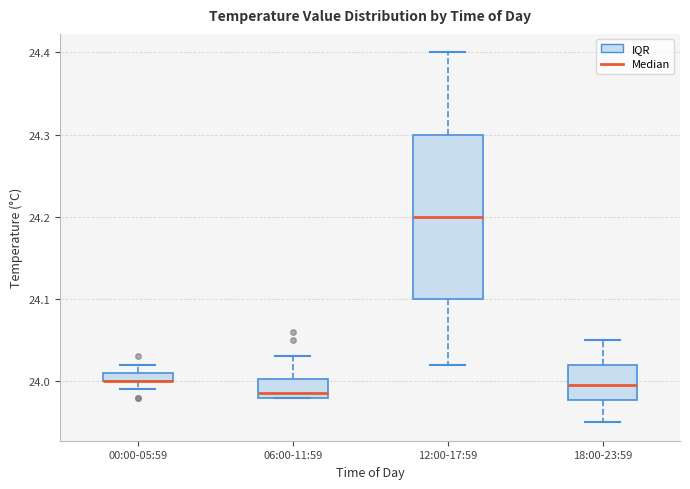

Comparing the boxes themselves (not the whiskers), which one is the tallest?

12:00-17:59